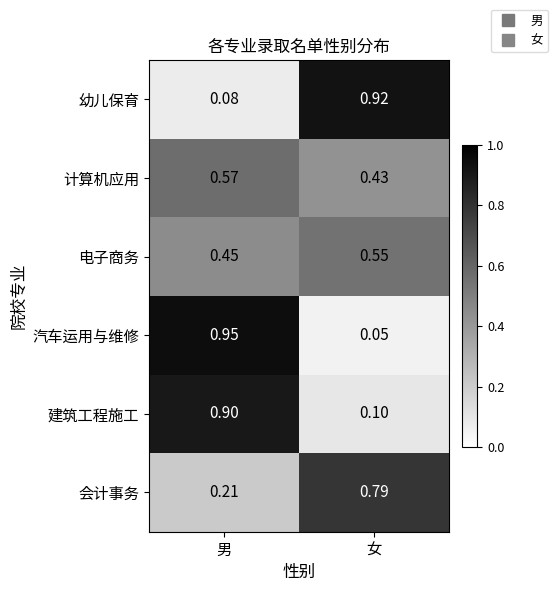

Which series has the largest range (max minus min)?

汽车运用与维修